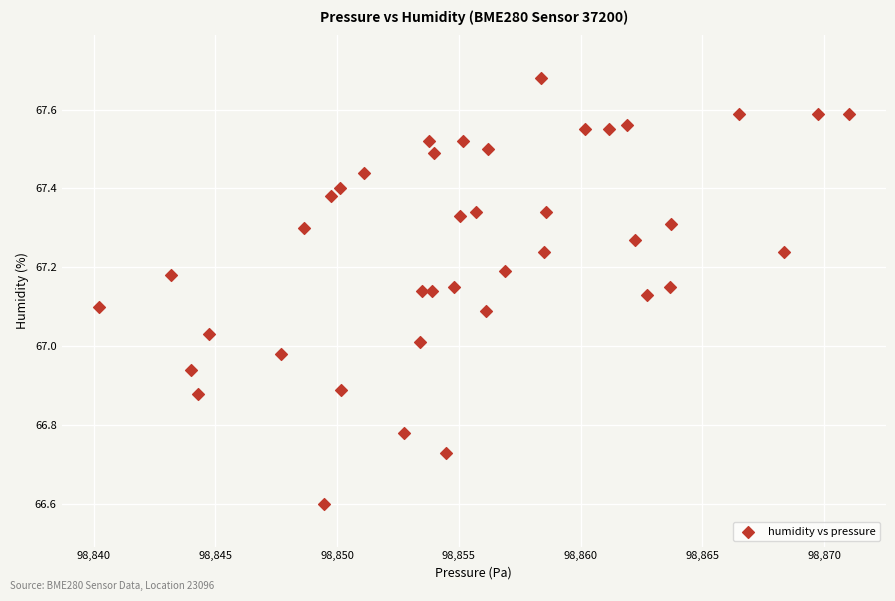

What is the range of Y values (max minus min)?

1.1